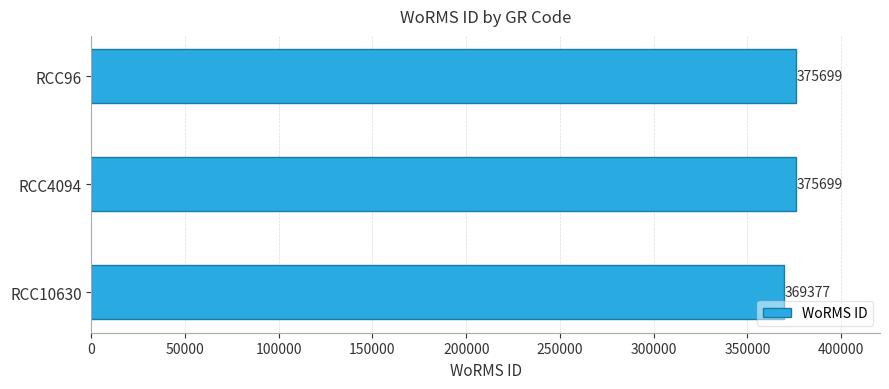

The chart shows a value of 375699 at RCC4094. True or false?

True